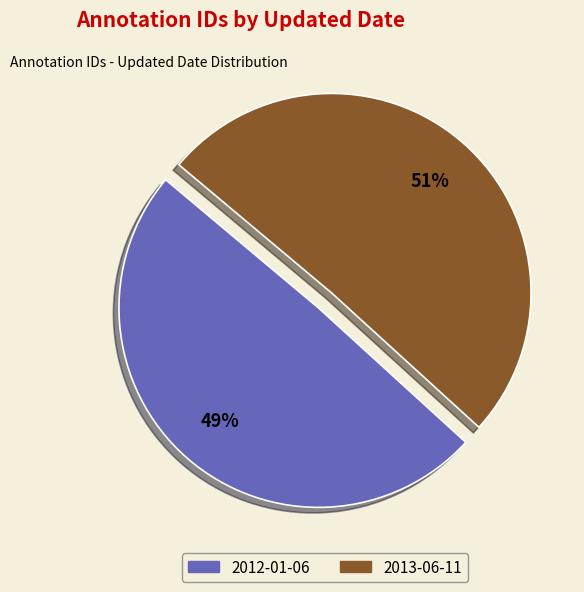

To the nearest percent, what is the combined percentage of 2012-01-06 and 2013-06-11?

100%